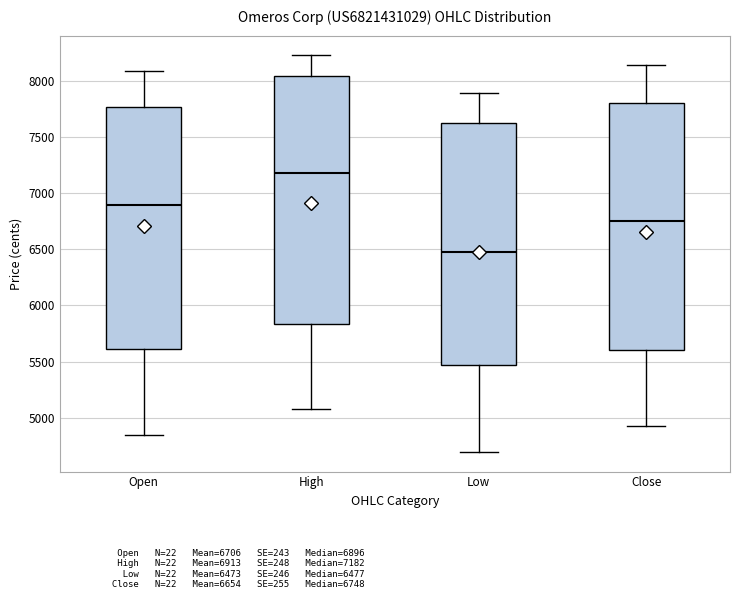

Which box has the highest median line?

High